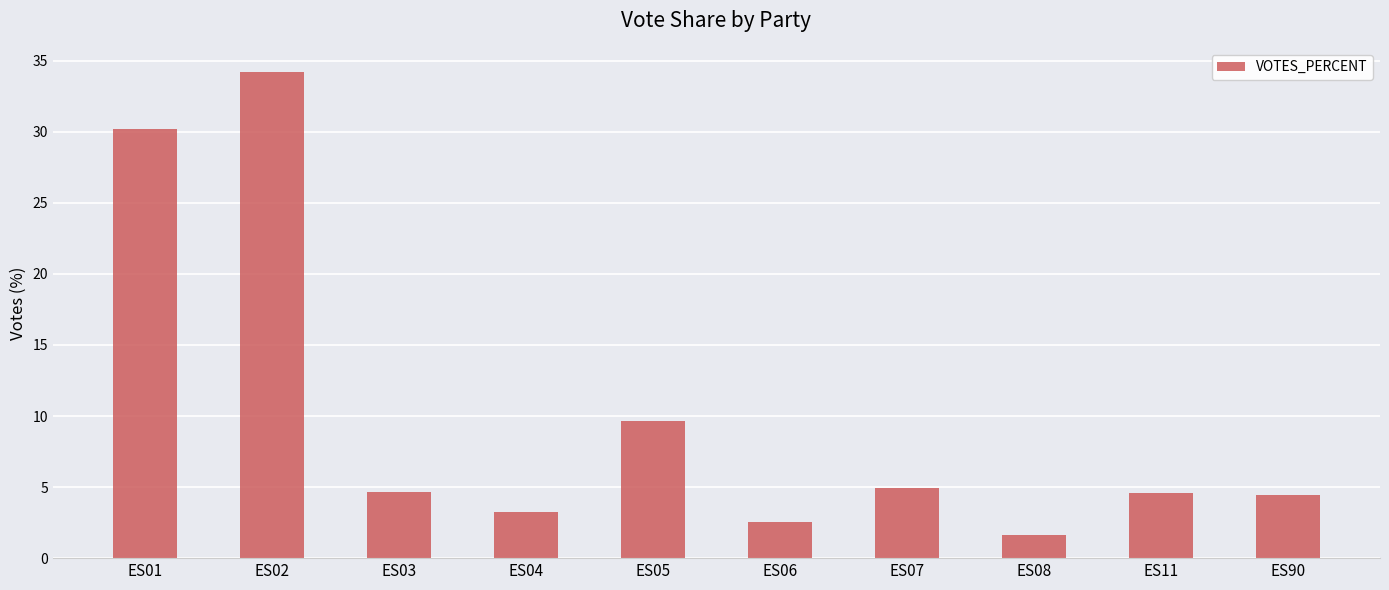

How many values exceed 4?

7